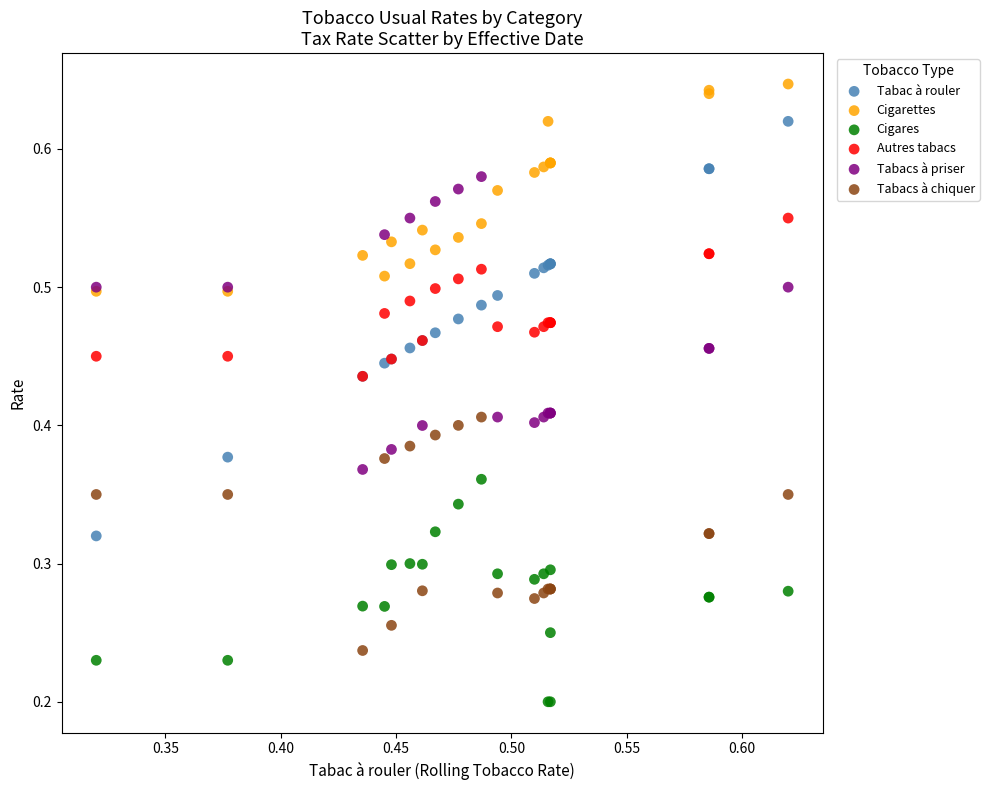

Which series has the widest spread of Y values?

Tabac à rouler